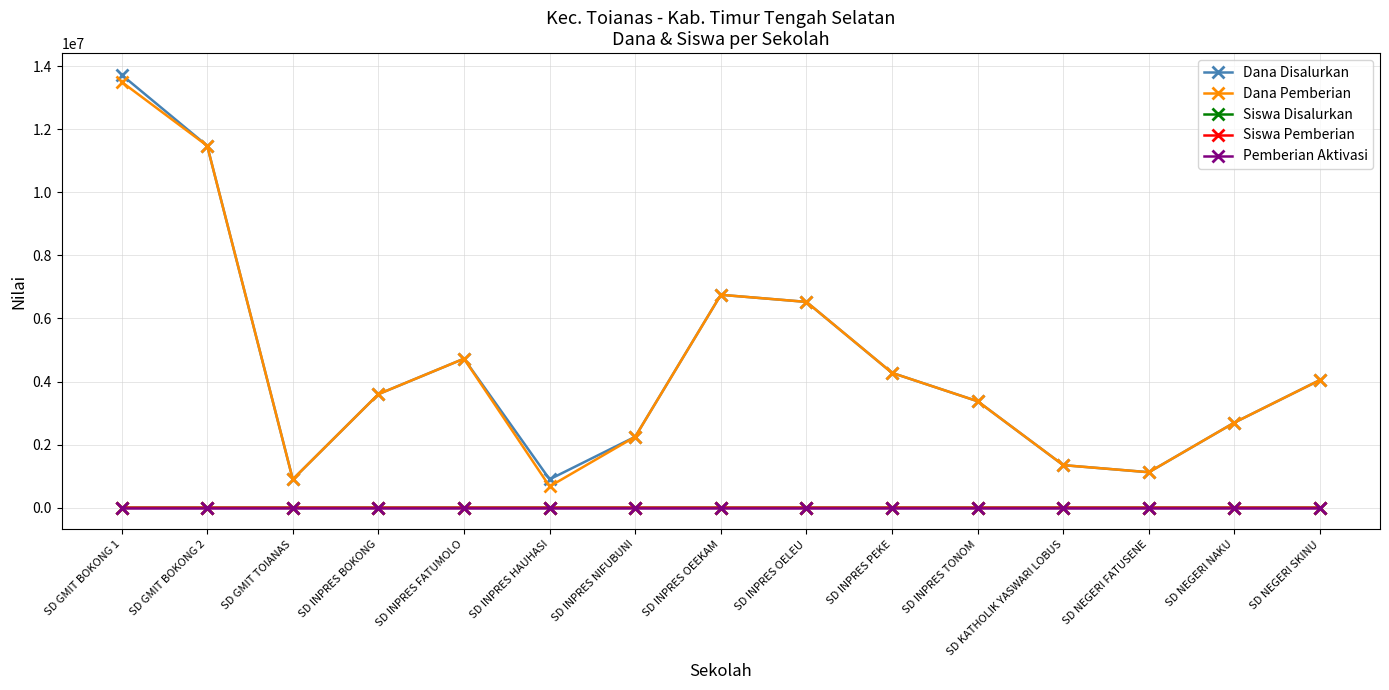

True or false: Dana Pemberian and Pemberian Aktivasi intersect in this chart.

False